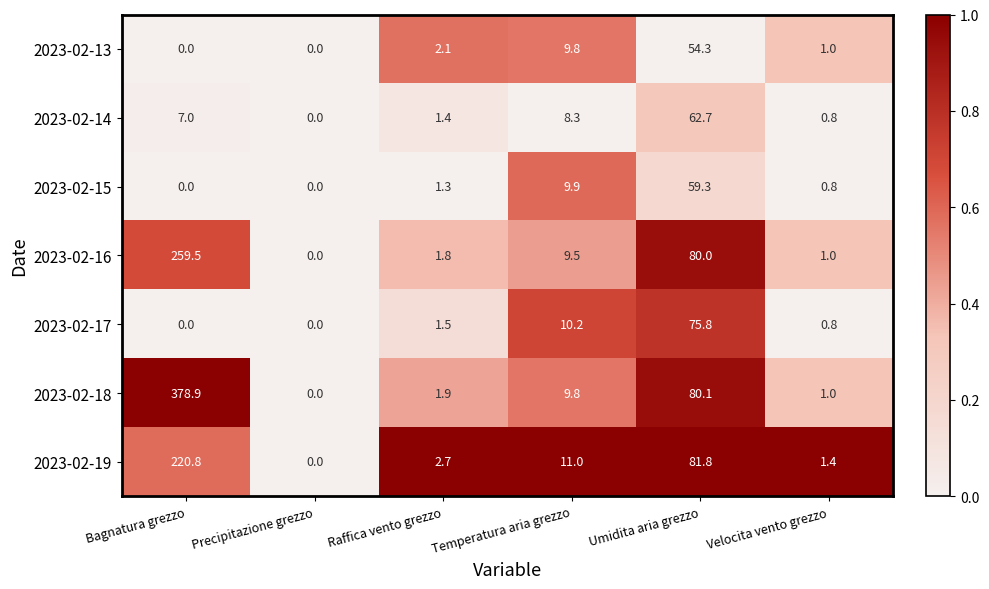

Between Temperatura aria grezzo and Velocita vento grezzo, which series saw the biggest shift?

2023-02-19